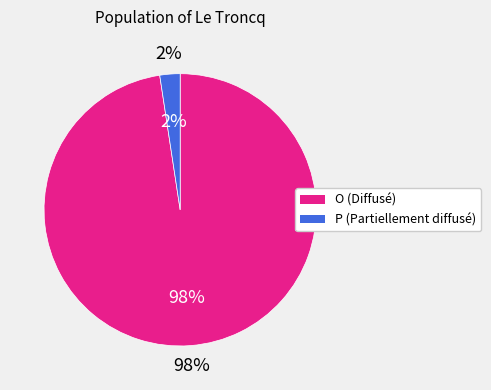

Is there a majority slice in this chart?

Yes